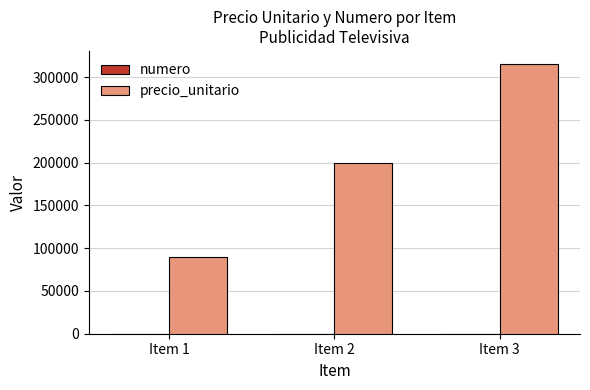

What is the approximate value of precio_unitario at Item 2, to the nearest 100?

200000